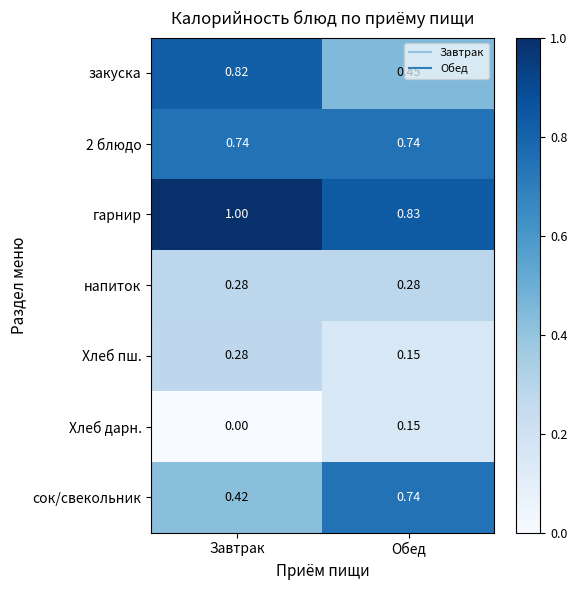

How many data points does each series have?

2